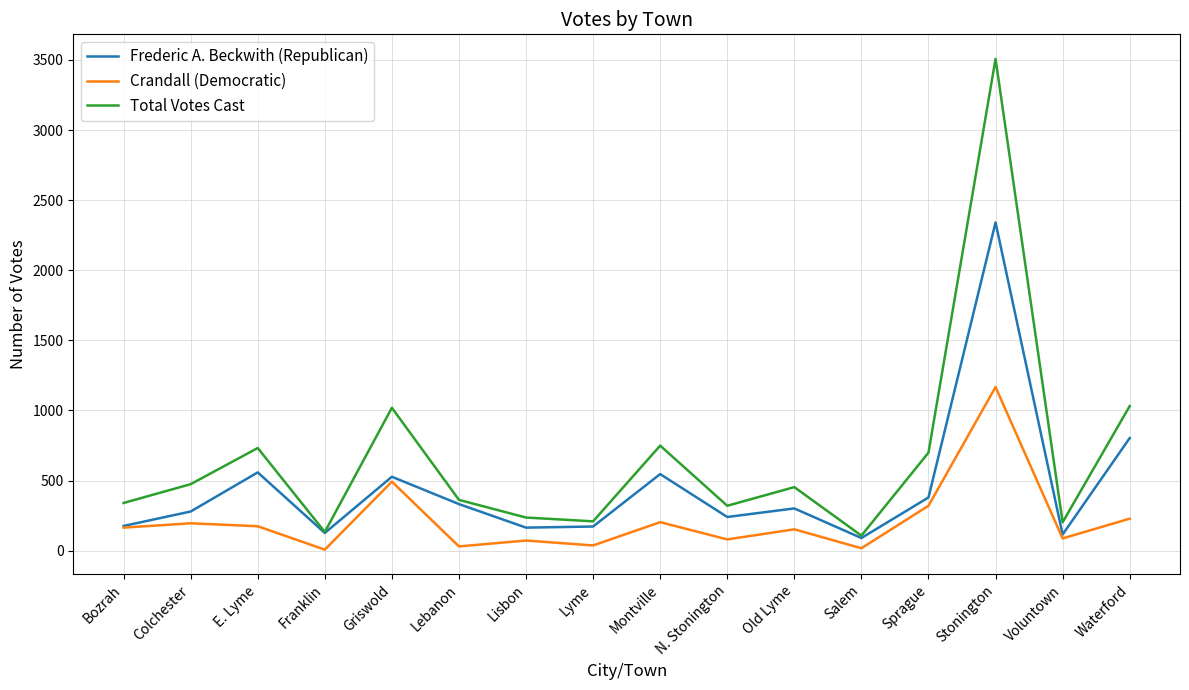

The value of Crandall (Democratic) at Sprague is 320. True or false?

True